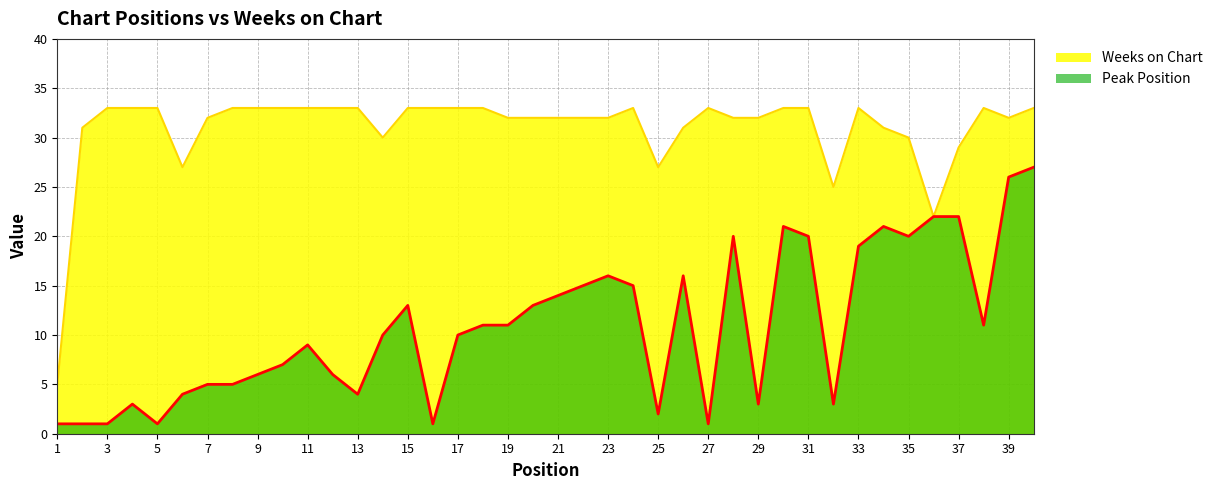

What is the difference between the second highest and second lowest values in the Weeks on Chart series?

11